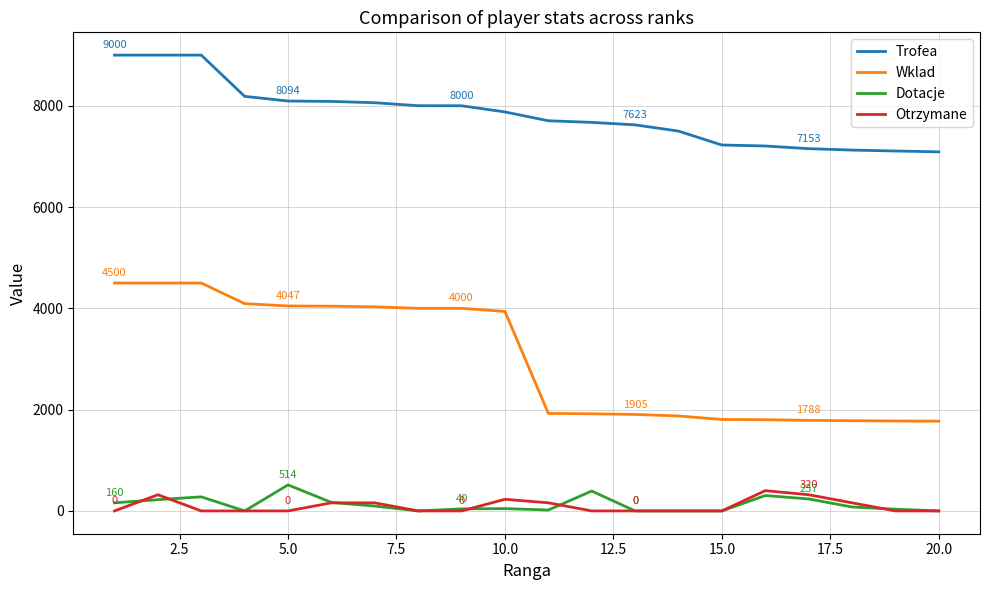

Which series has the largest range (max minus min)?

Wklad